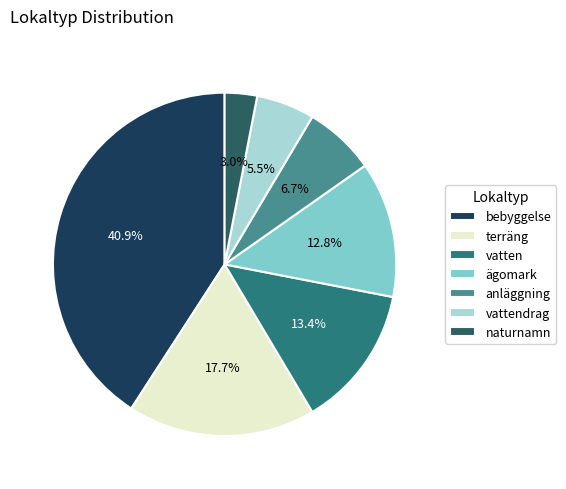

What portion of the pie excludes bebyggelse?

59.1%